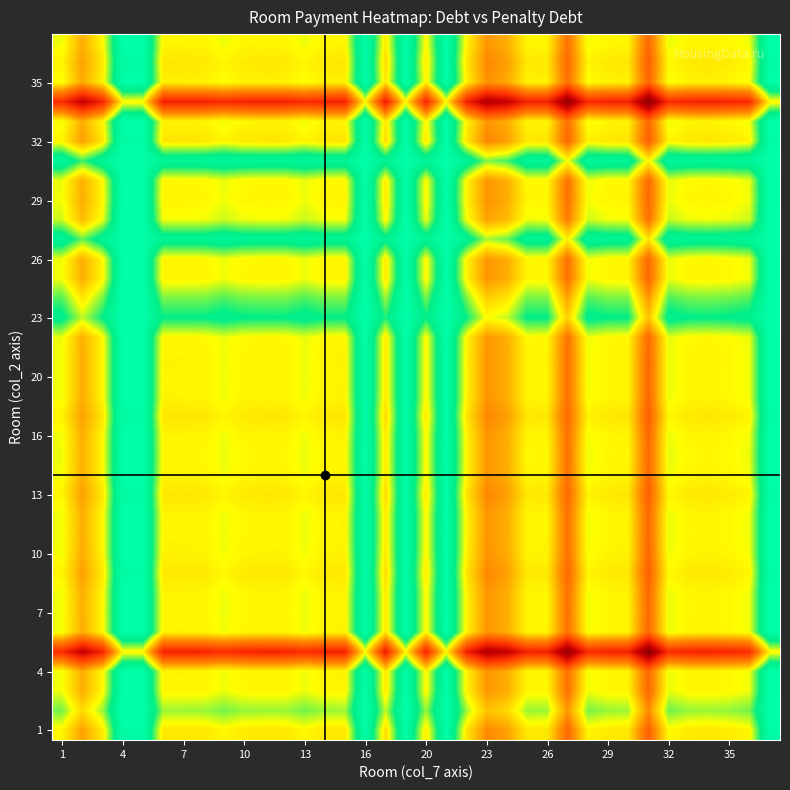

How many data points does each series have?

36